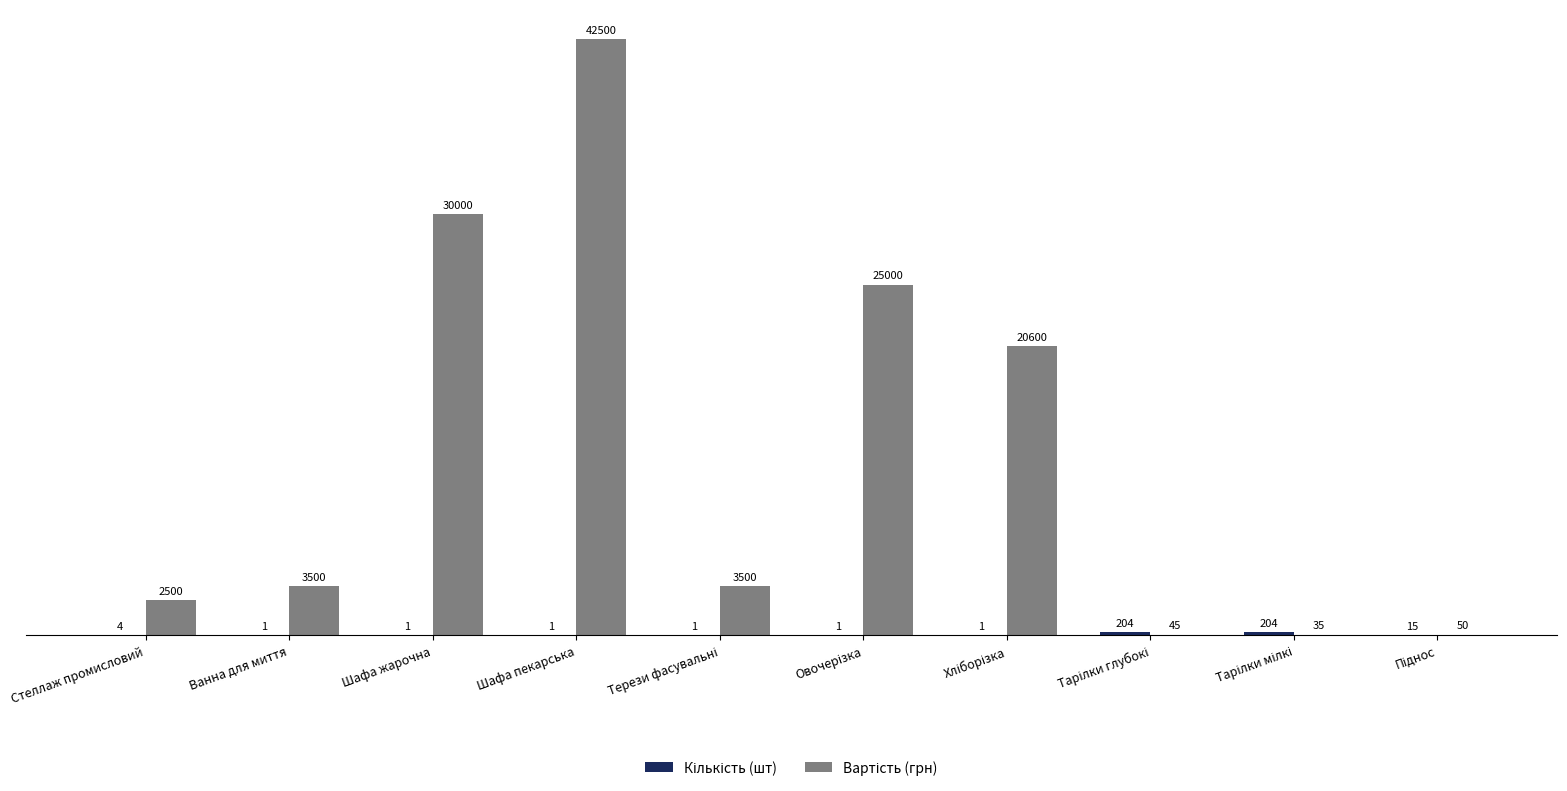

What is the total value across all series at Стеллаж промисловий?

2504